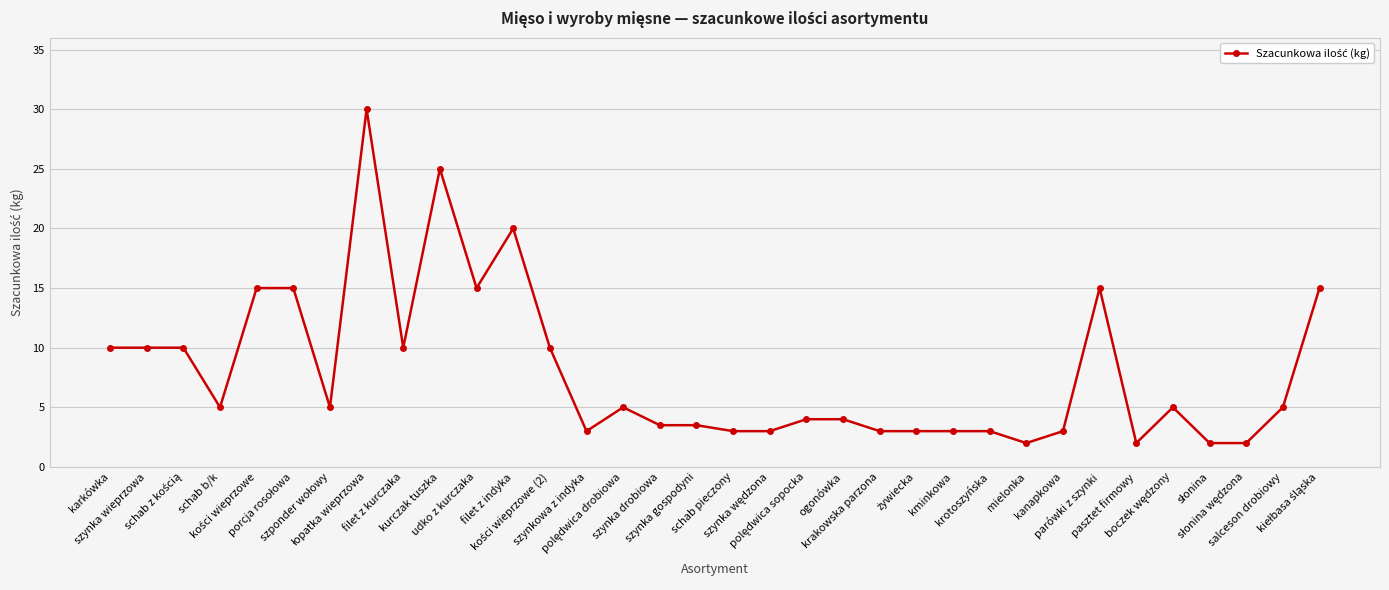

What is the maximum value shown in the chart?

30.0